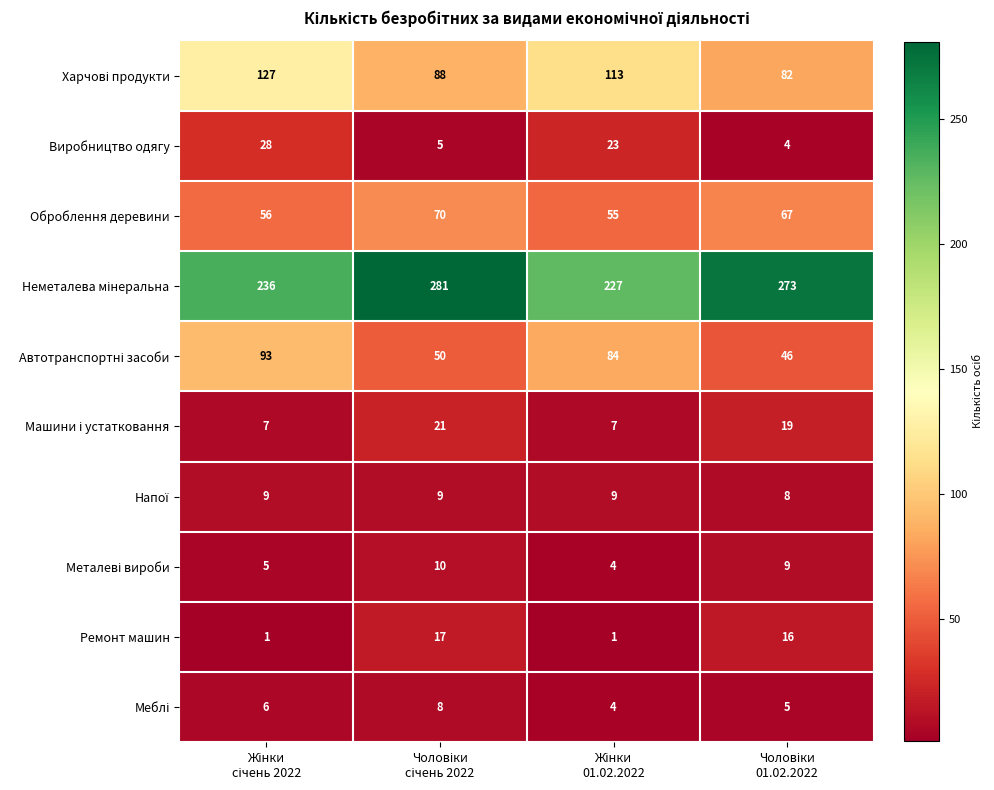

What is the difference between the maximum and minimum values in the Виробництво одягу series?

24